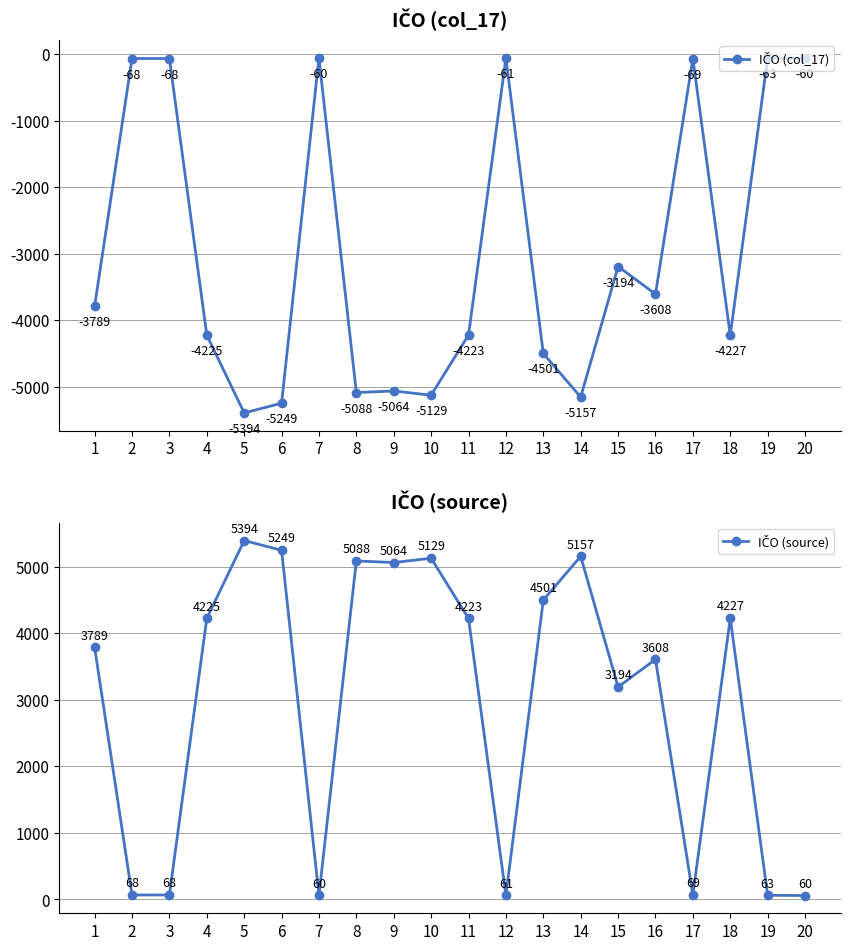

What are all the series names shown in the legend?

IČO (col_17), IČO (source)